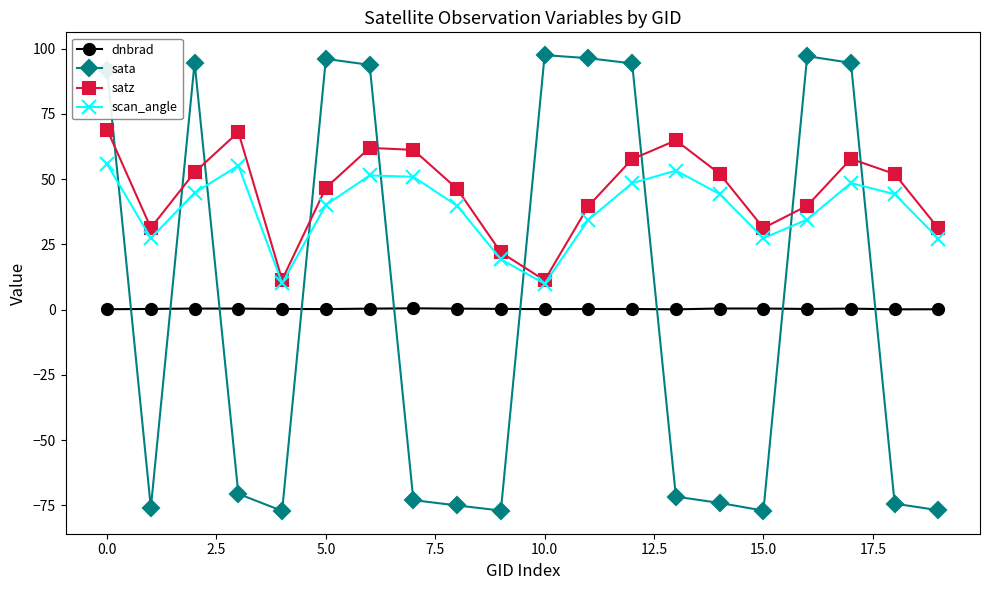

After their last crossing, which series has the higher values: sata or dnbrad?

dnbrad